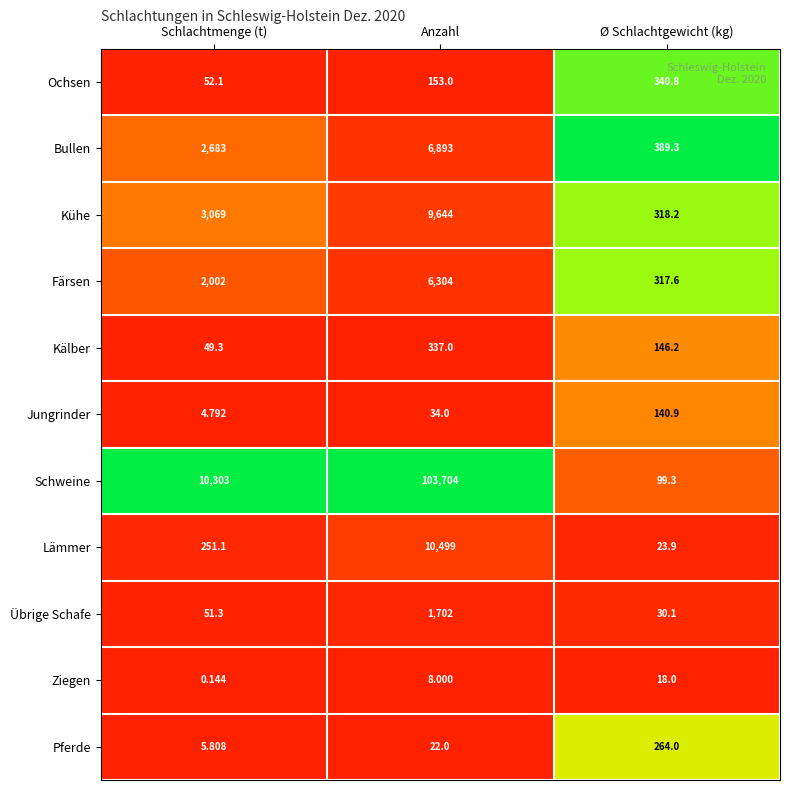

At how many categories does at least one series exceed 0?

3